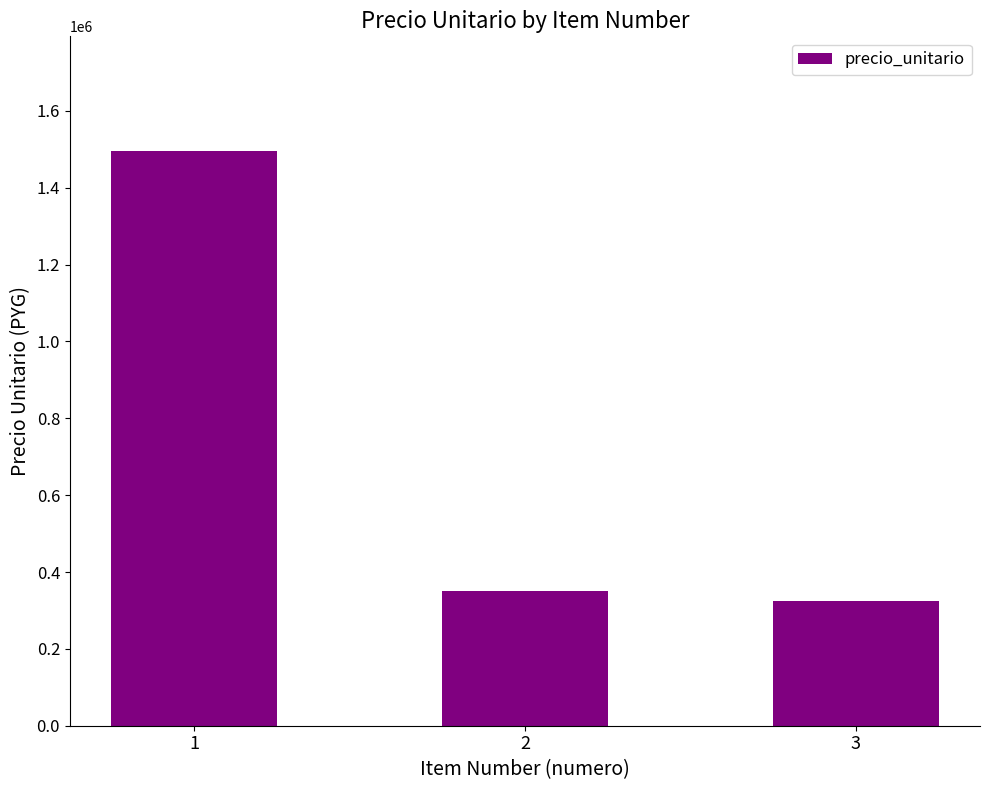

Is it true that the value at 2 is 596505?

False